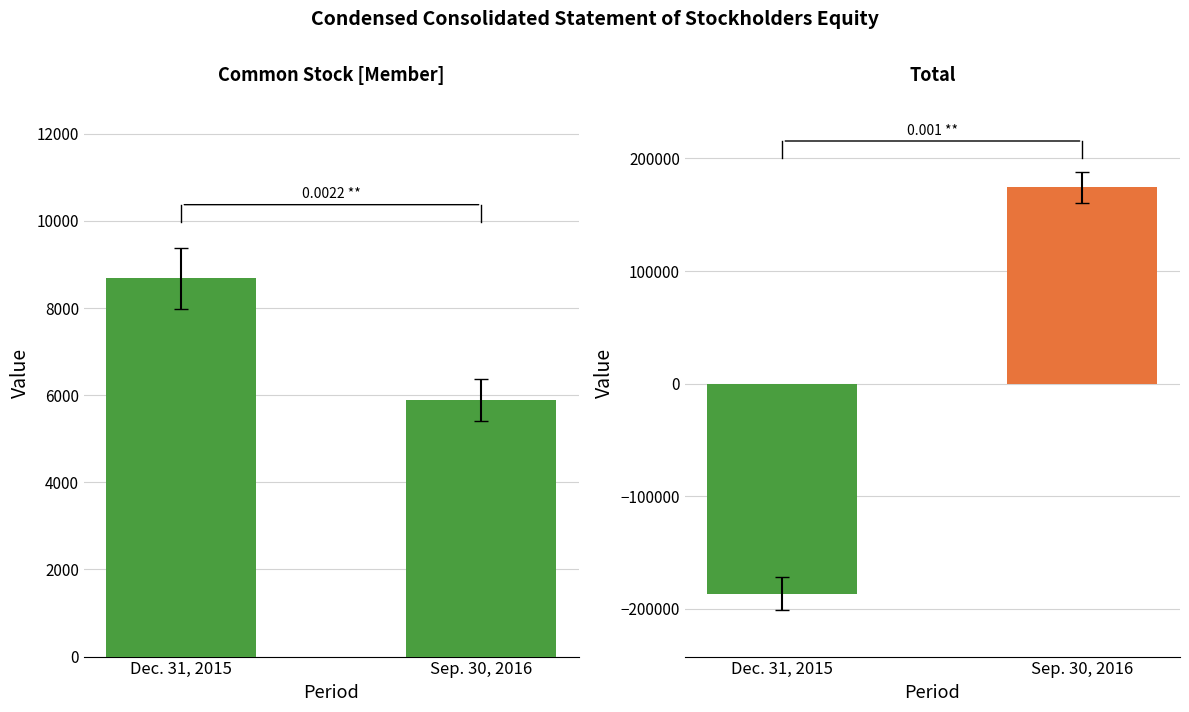

What position from the left is Sep. 30, 2016?

2